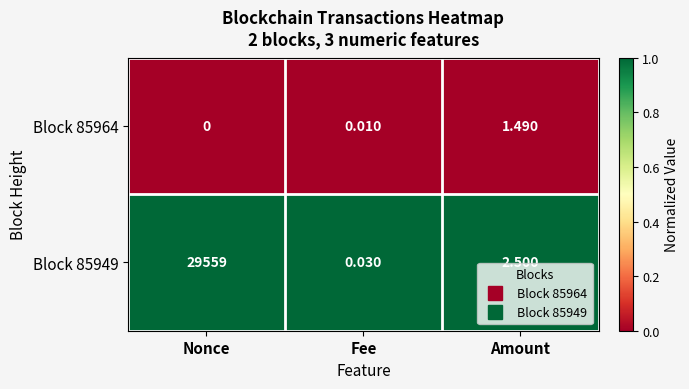

Is the value of Block 85964 at Nonce greater than the value of Block 85949 at Nonce?

No